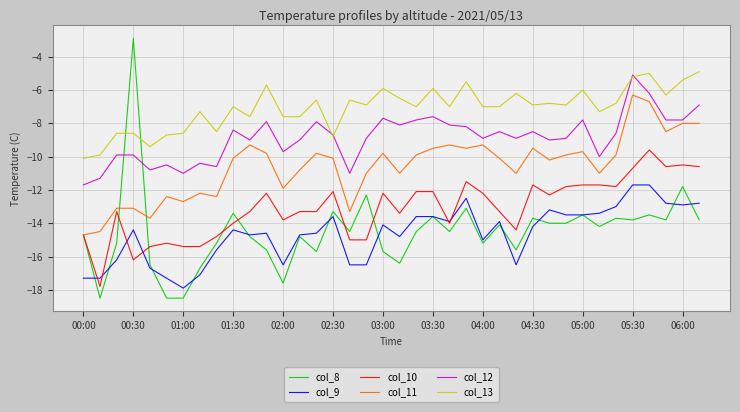

True or false: col_8 and col_12 intersect in this chart.

True